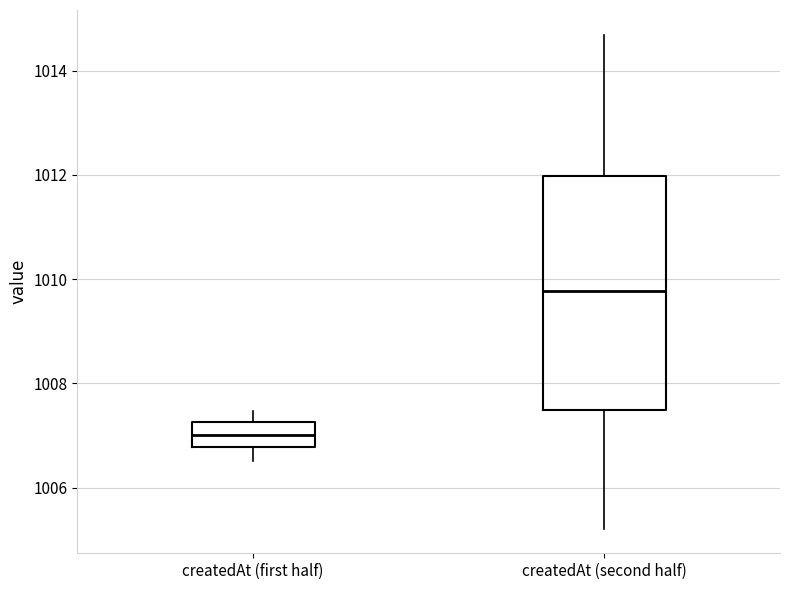

Reading left to right, read every box against the y-axis: the position of its median line, the range the box covers, and the ends of its whiskers. The values are not printed on the chart, so give them approximately, as read against the axis.

createdAt (first half): median 1007.0, box 1006.8 to 1007.2, whiskers 1006.6 to 1007.4
createdAt (second half): median 1009.8, box 1007.4 to 1012.0, whiskers 1005.2 to 1014.6